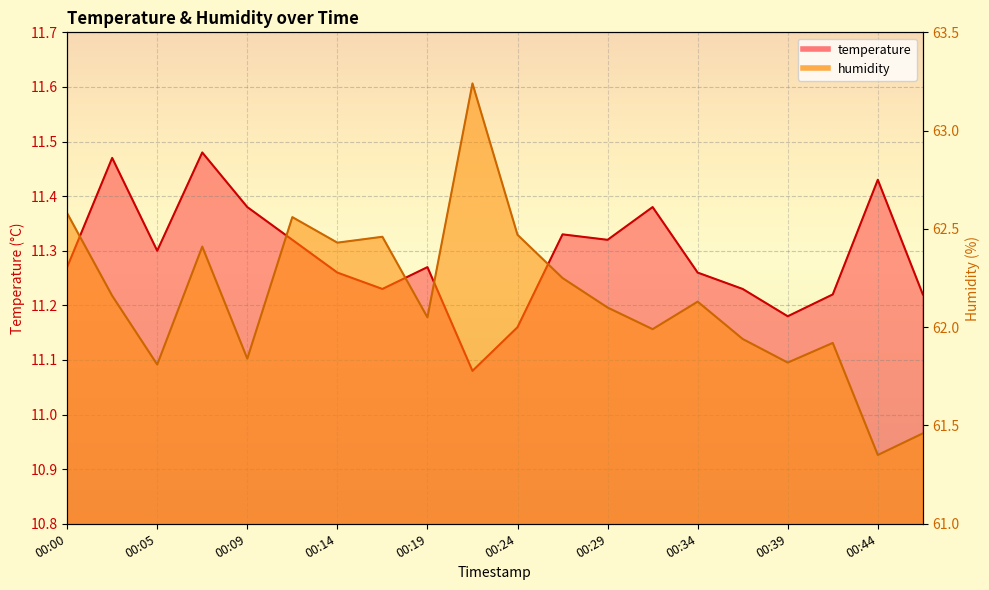

What is the maximum value for humidity?

63.2